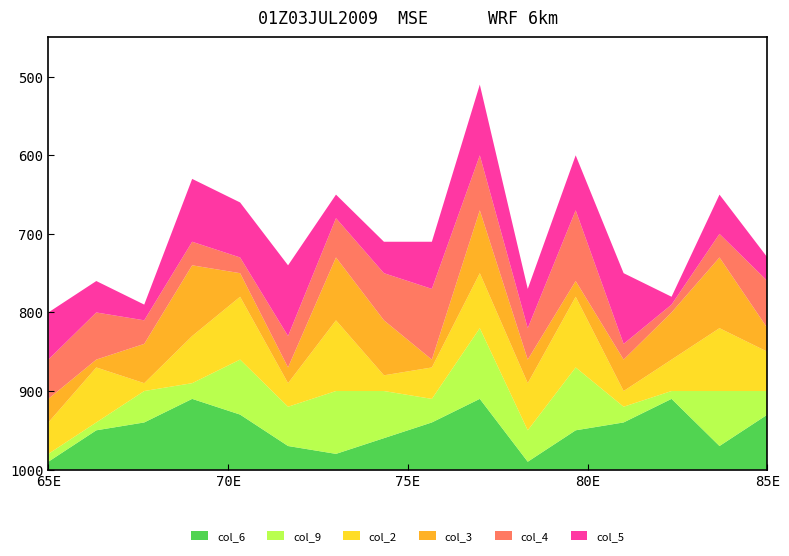

Reading left to right, extract all data points from this chart.

col_6: 1	5	6	9	7	3	2	4	6	9	1	5	6	9	3	7
col_9: 1	1	4	2	7	5	8	6	3	9	4	8	2	1	7	3
col_2: 4	7	1	6	8	3	9	2	4	7	6	9	2	4	8	5
col_3: 3	1	5	9	3	2	8	7	1	8	3	2	4	6	9	3
col_4: 5	6	3	3	2	4	5	6	9	7	4	9	2	1	3	6
col_5: 6	4	2	8	7	9	3	4	6	9	5	7	9	1	5	3